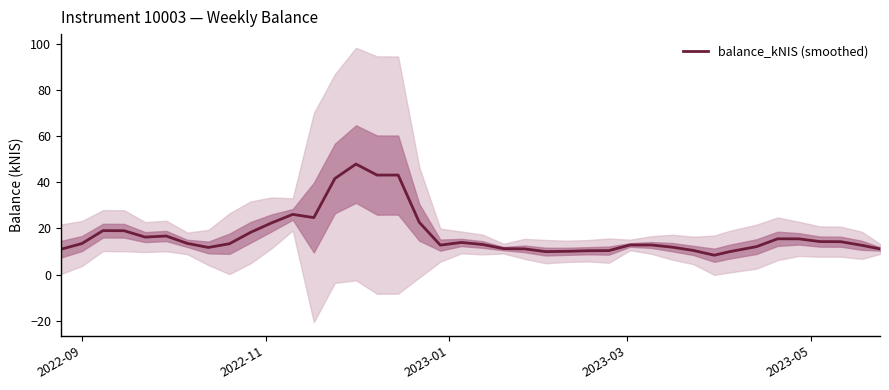

What is the difference between the second highest and minimum values?

34.7